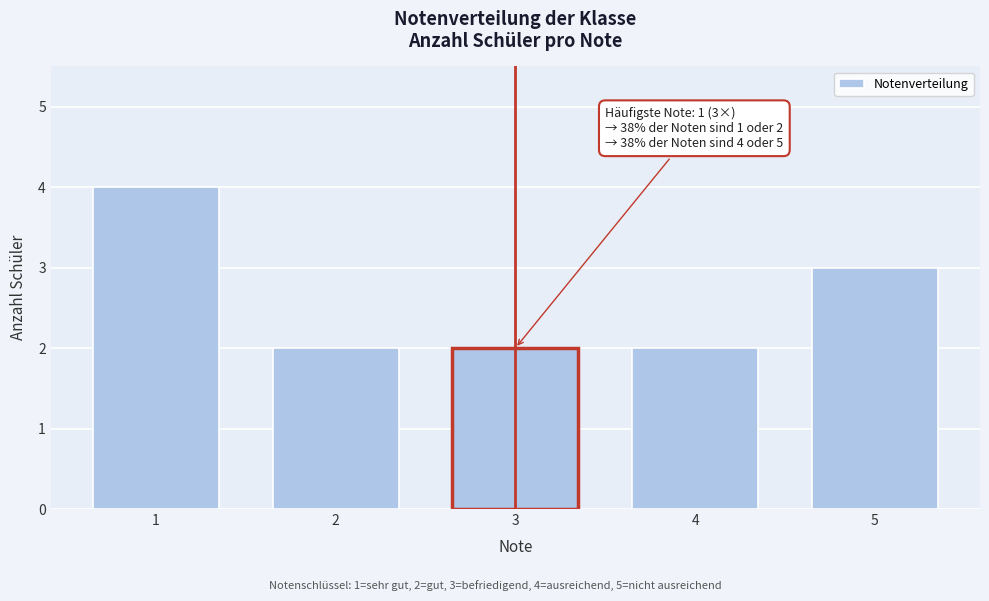

Reading left to right, transcribe all the data shown in this chart.

4	2	2	2	3